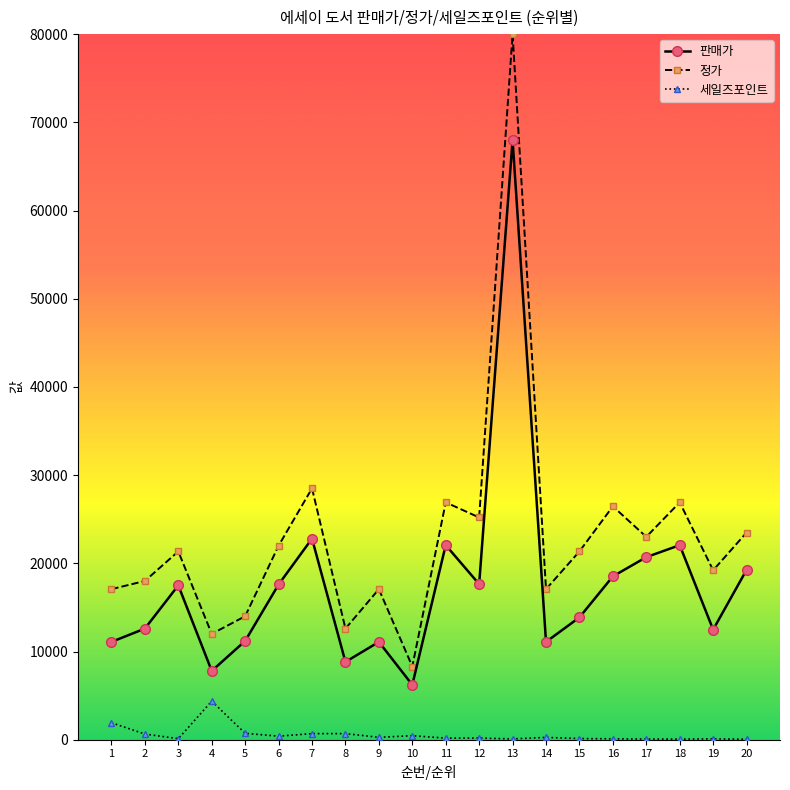

How many categories are shown in the chart?

20